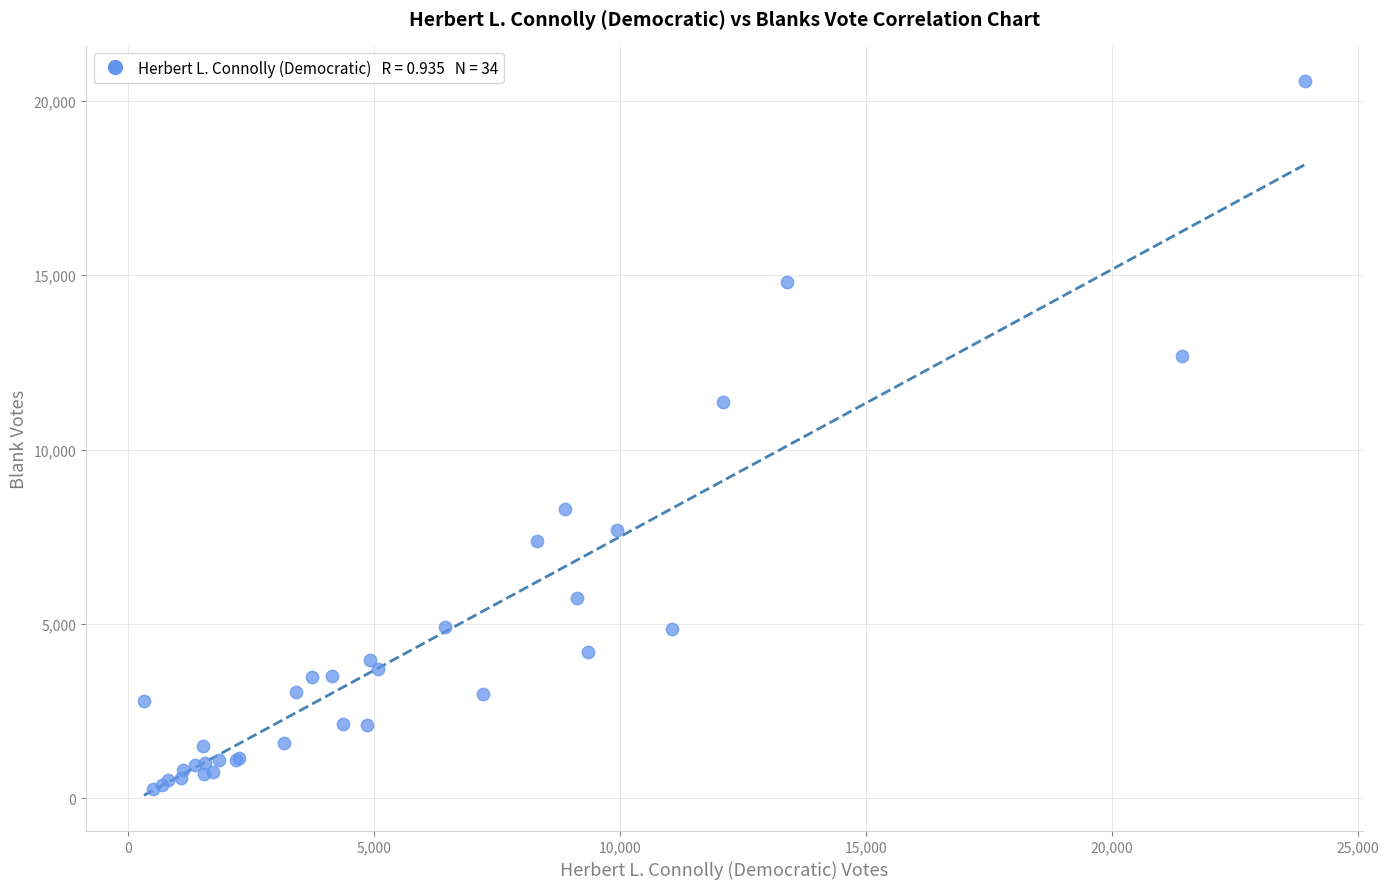

What Y value in the scatter plot is closest to 10414?

11364